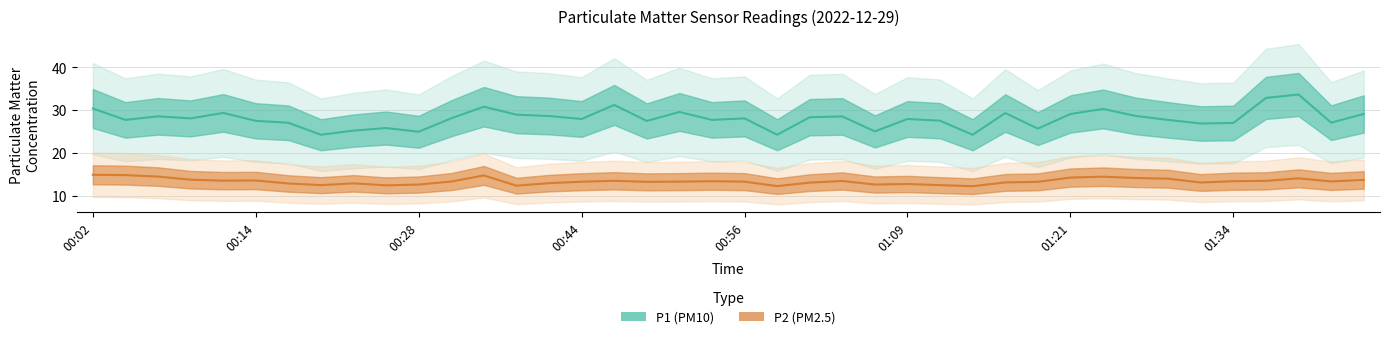

What is the minimum value for P2 (PM2.5)?

12.2